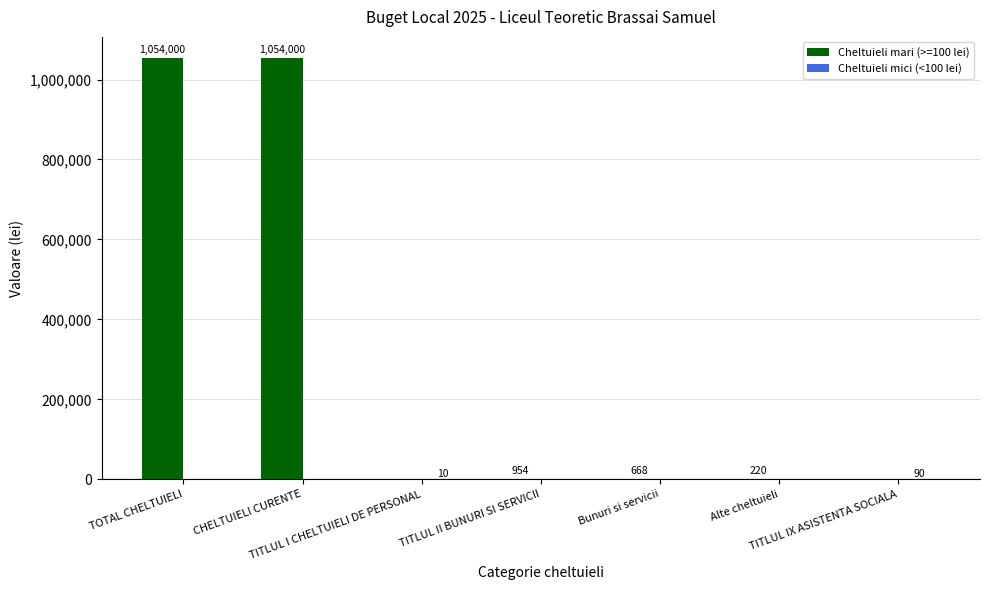

What is the maximum value shown in the chart?

1054000